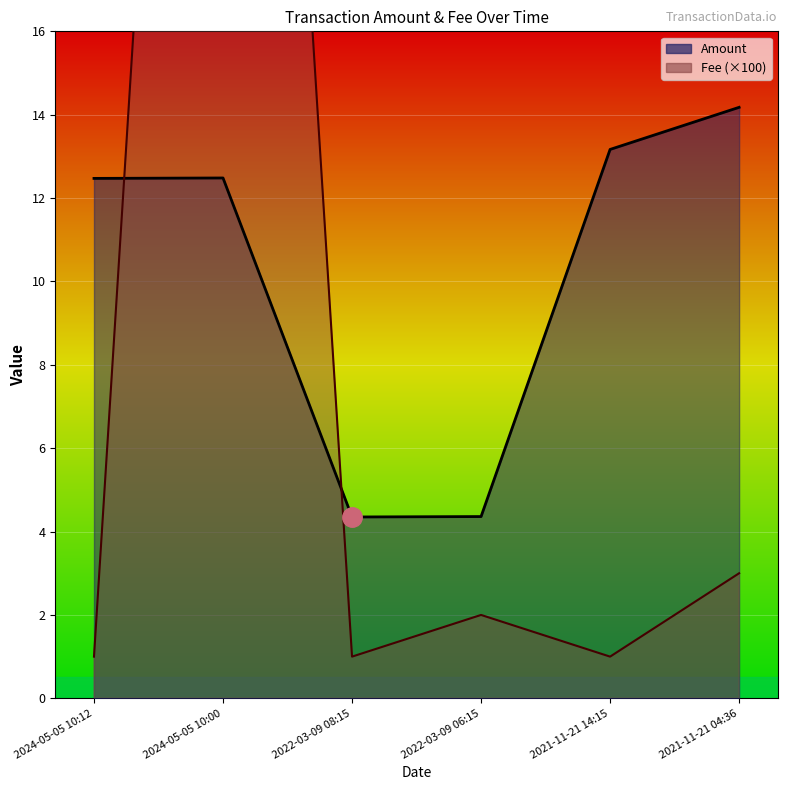

What are all the series names shown in the legend?

Amount, Fee